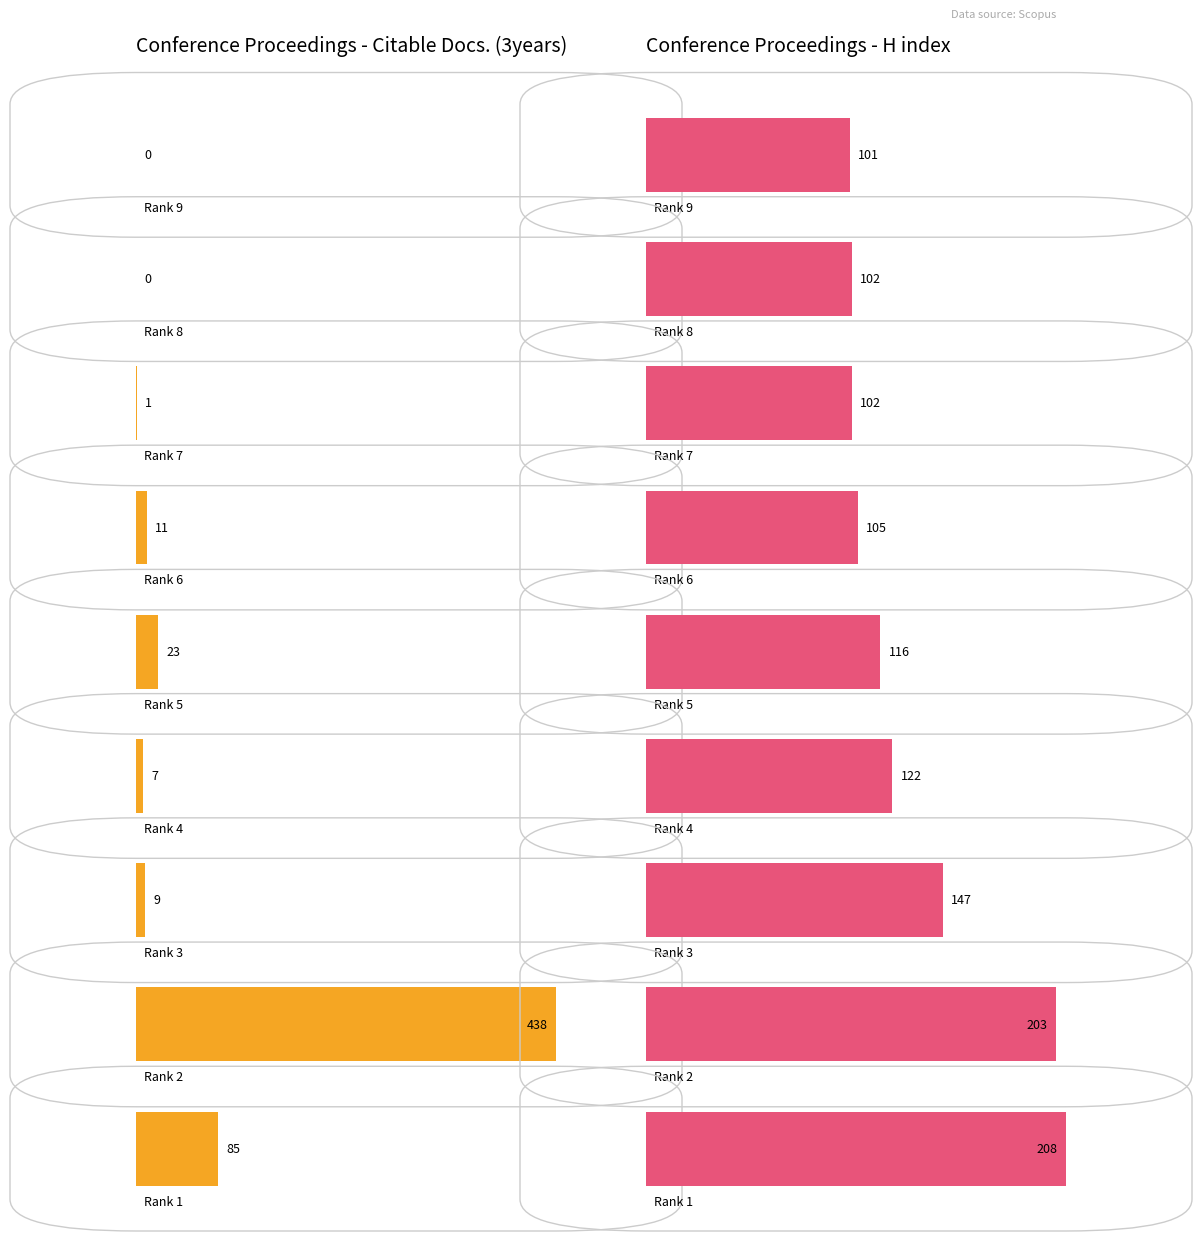

Which series has the largest total across all categories?

H index